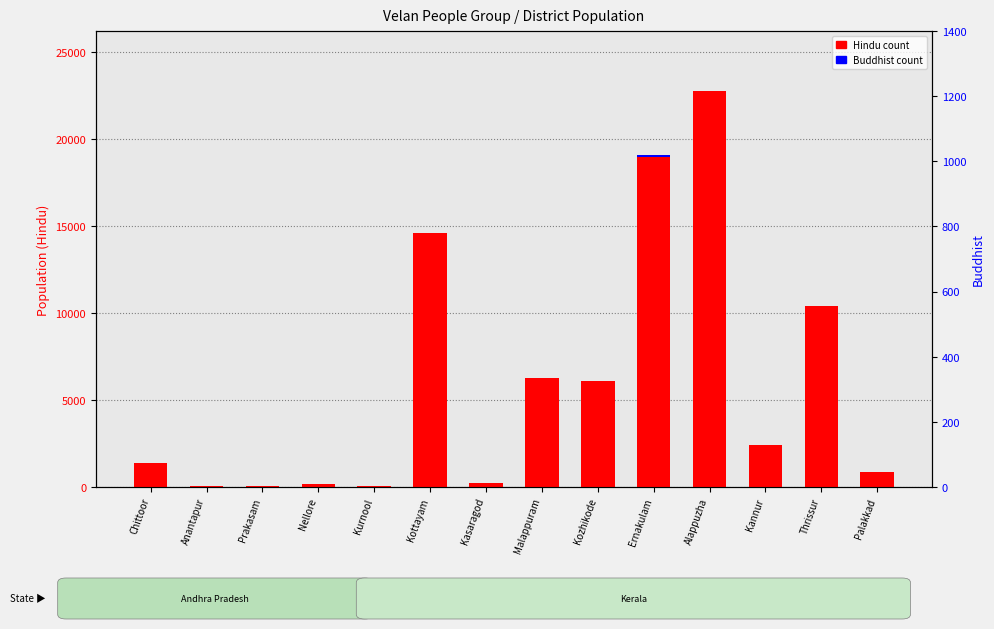

What position from the right is Chittoor?

14